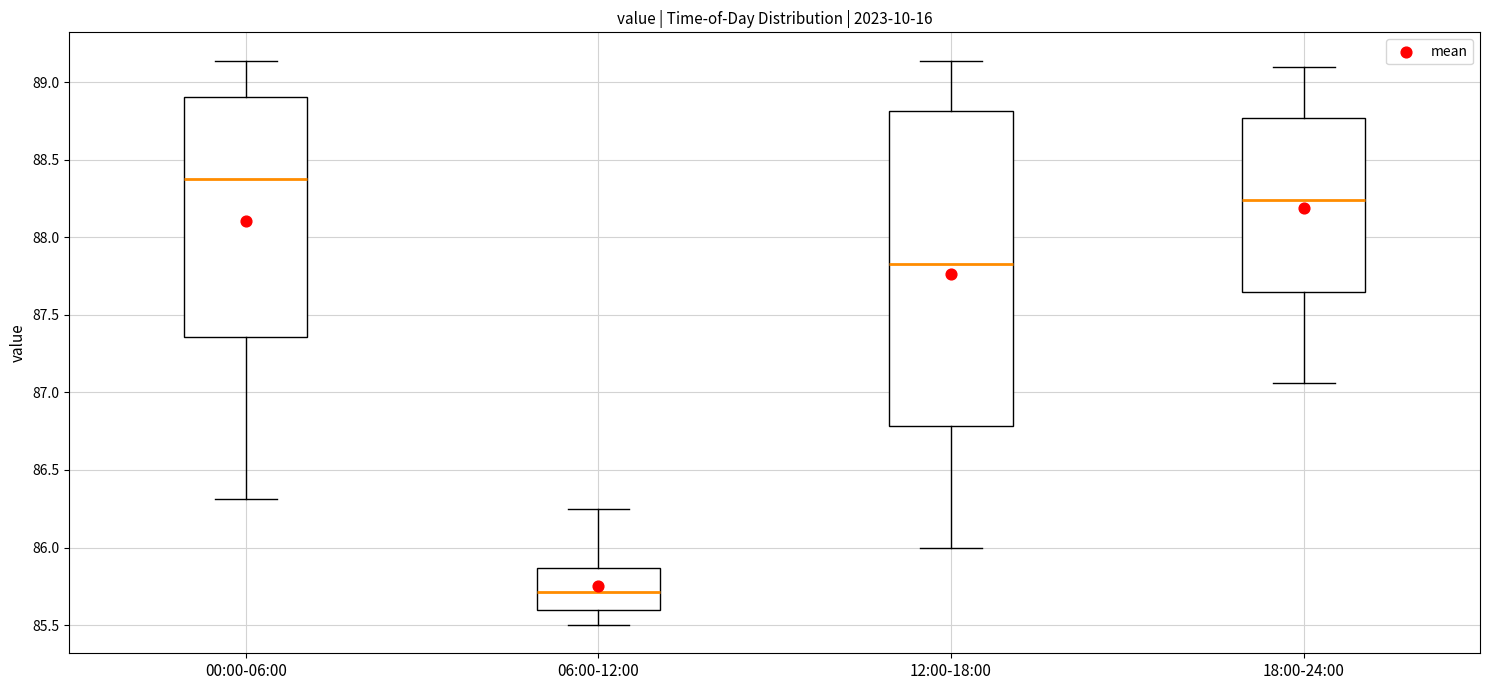

Reading left to right, read every box against the y-axis: the position of its median line, the range the box covers, and the ends of its whiskers. The values are not printed on the chart, so give them approximately, as read against the axis.

00:00-06:00: median 88.40, box 87.35 to 88.90, whiskers 86.30 to 89.15
06:00-12:00: median 85.70, box 85.60 to 85.85, whiskers 85.50 to 86.25
12:00-18:00: median 87.85, box 86.80 to 88.80, whiskers 86.00 to 89.15
18:00-24:00: median 88.25, box 87.65 to 88.75, whiskers 87.05 to 89.10